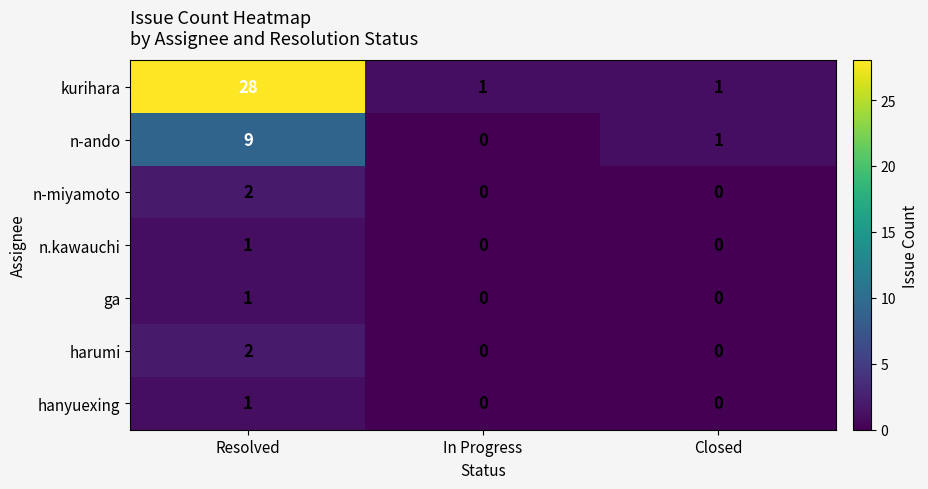

Which series has the widest spread of values?

kurihara